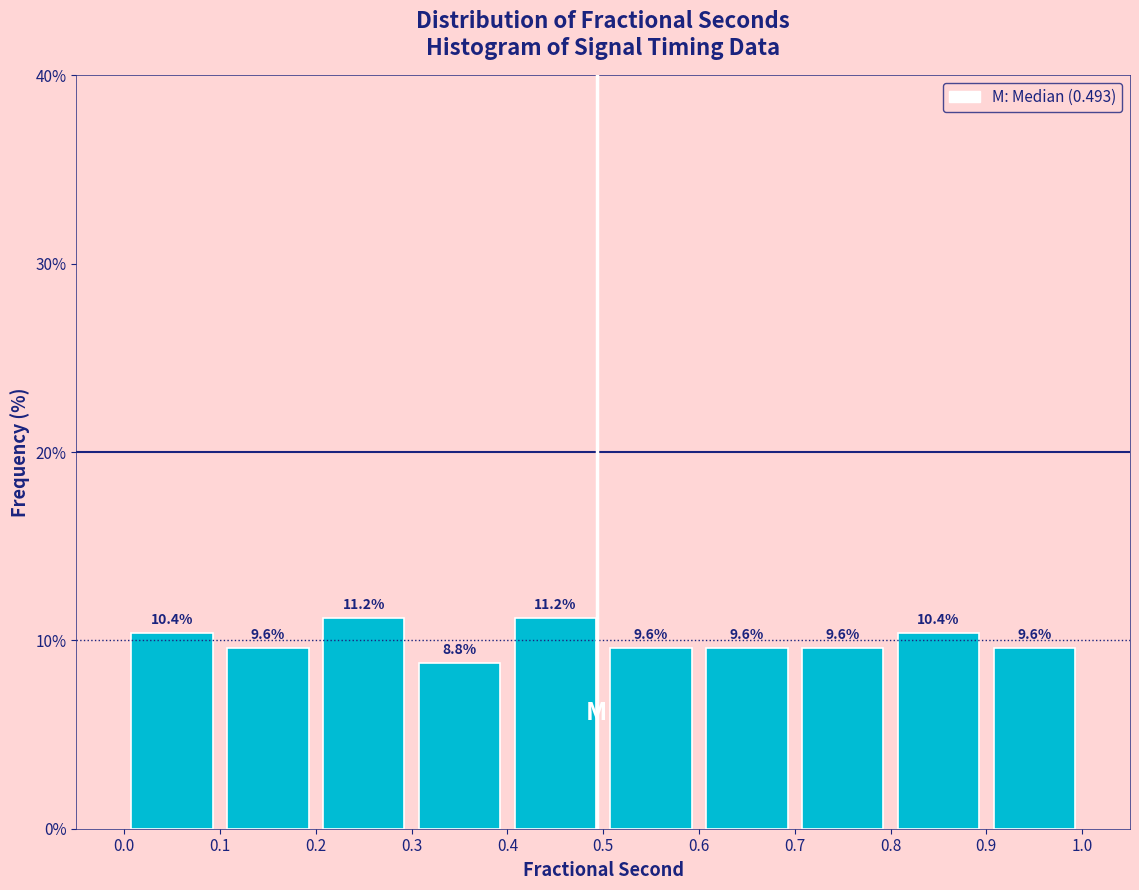

Reading left to right, list every bar in this chart as the range it spans on the x-axis followed by its height.

0.0 to 0.1: 10.4
0.1 to 0.2: 9.6
0.2 to 0.3: 11.2
0.3 to 0.4: 8.8
0.4 to 0.5: 11.2
0.5 to 0.6: 9.6
0.6 to 0.7: 9.6
0.7 to 0.8: 9.6
0.8 to 0.9: 10.4
0.9 to 1.0: 9.6